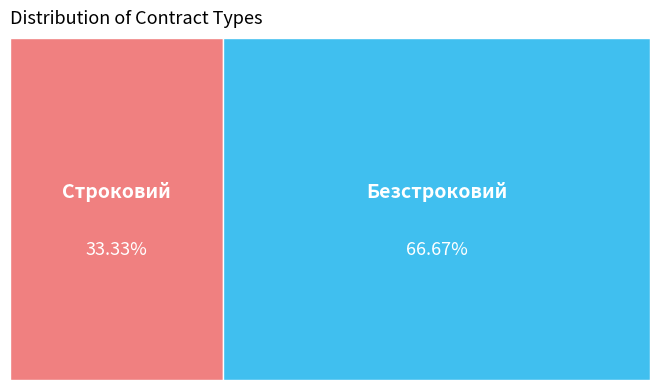

Is there any slice that represents more than half of the pie?

Yes